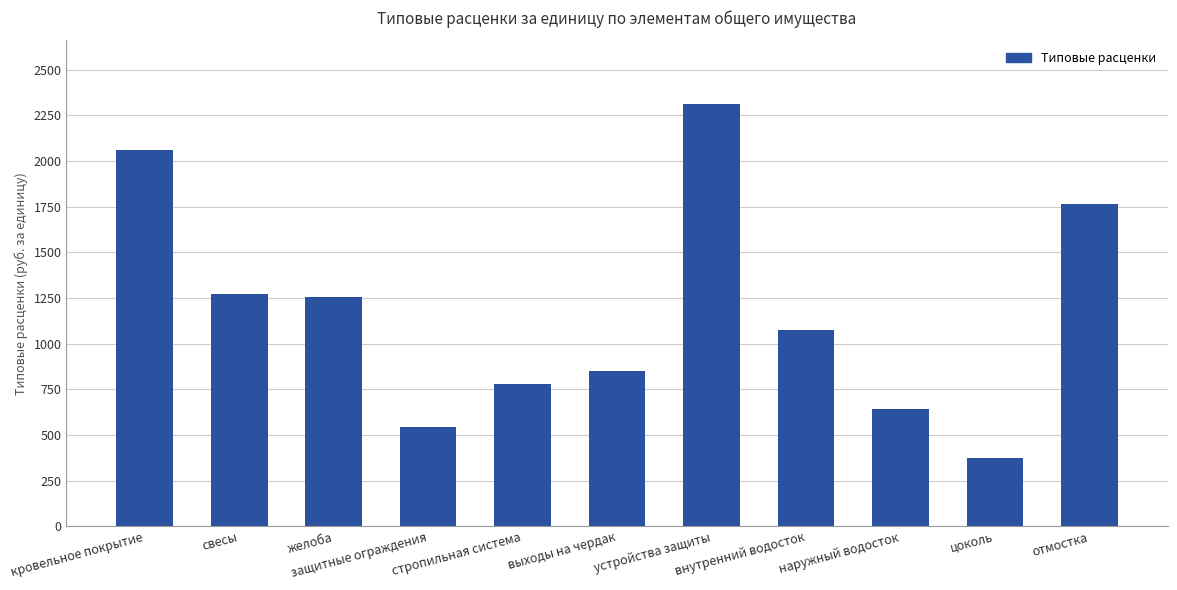

At which label does the data first exceed 1072?

кровельное покрытие